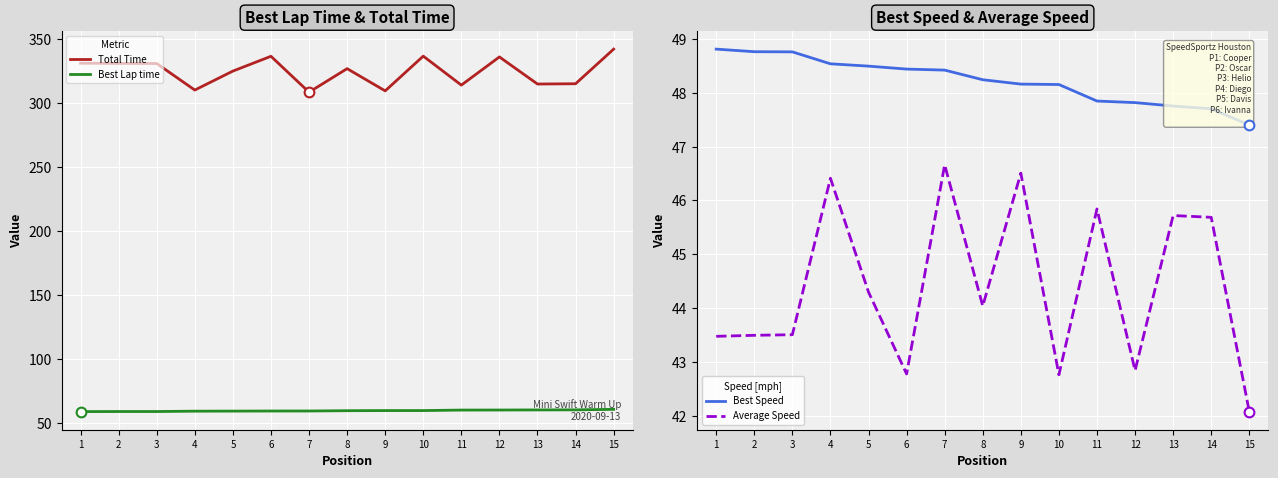

In Total Time, how many points are higher than both neighbors (excluding endpoints)?

4